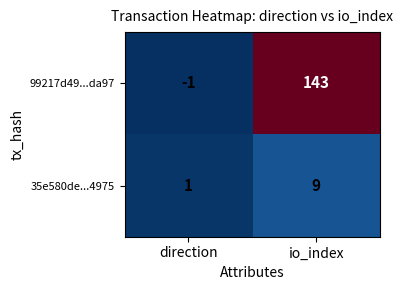

Count the number of categories in the chart.

2